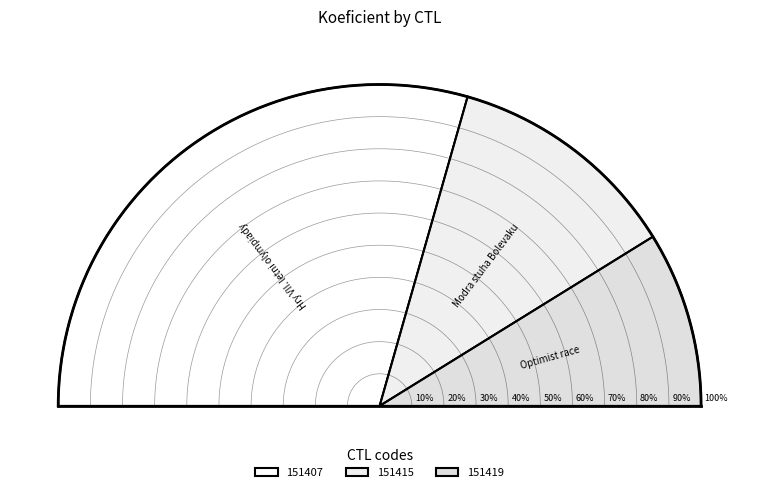

What percentage is NOT represented by 151415?

76.5%